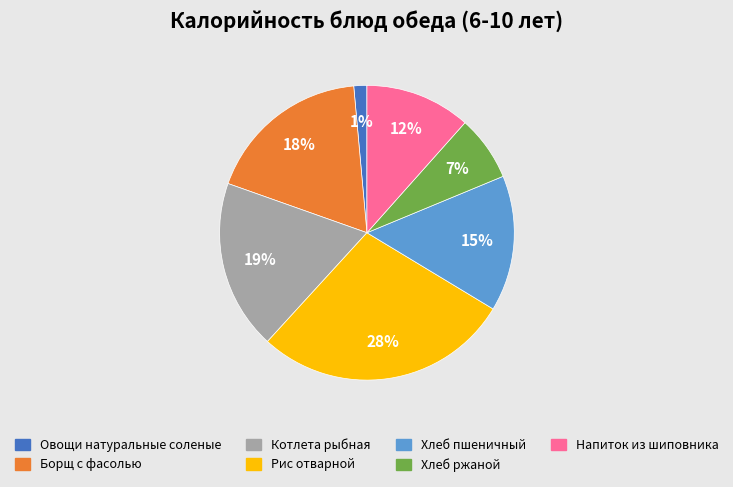

Is it true that Котлета рыбная is 19% of the pie?

True